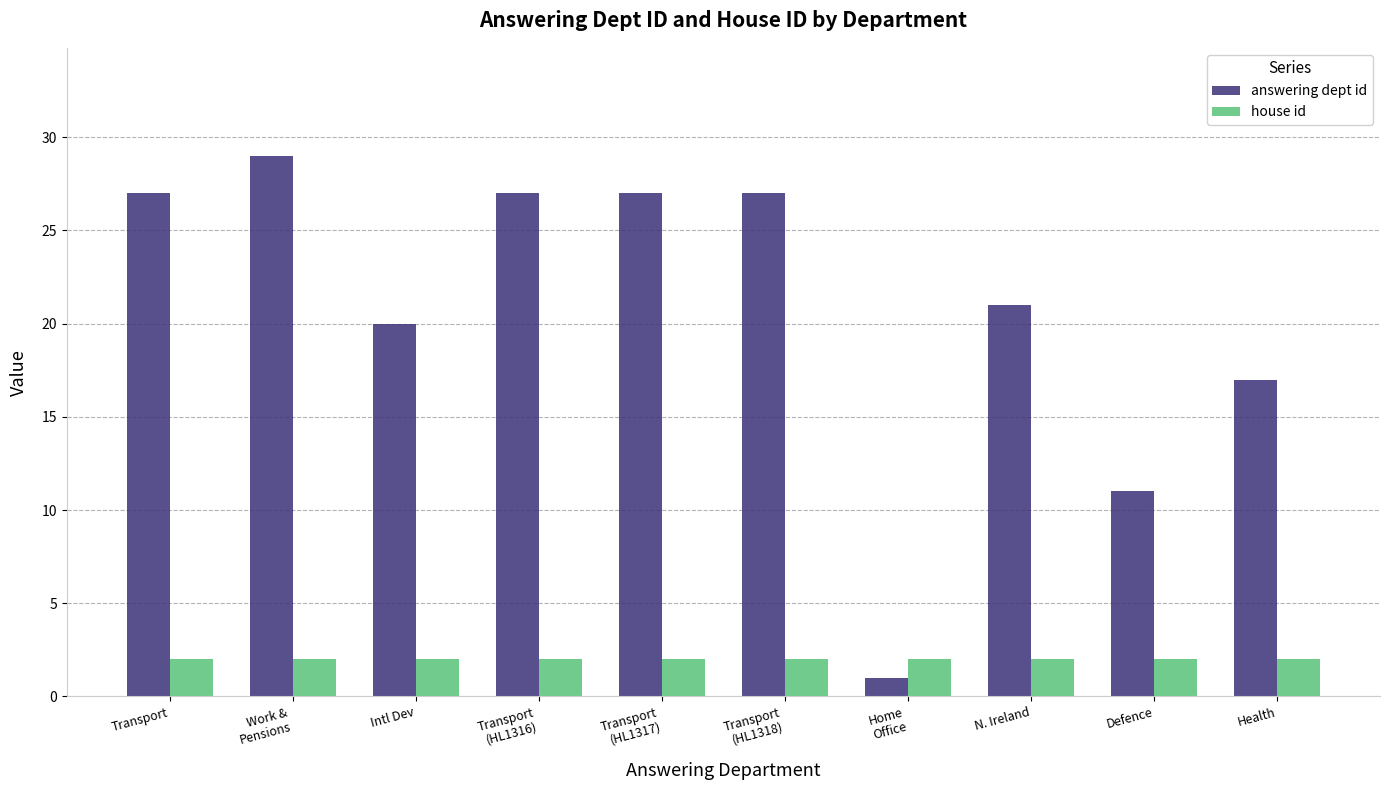

What is the value of the answering dept id bar at the 2nd from the left?

29